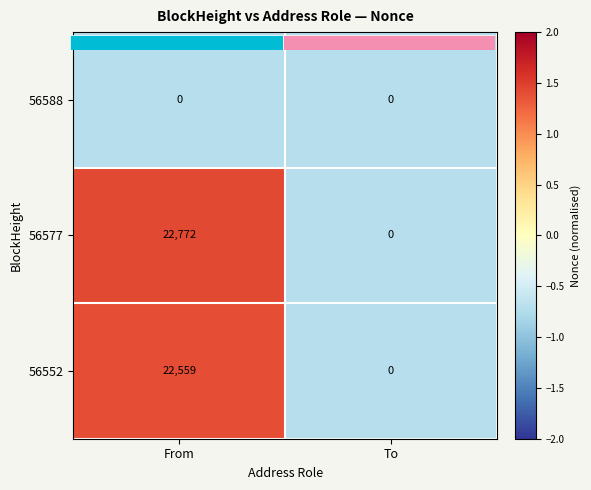

At To, list the series in order from largest to smallest.

56588, 56577, 56552